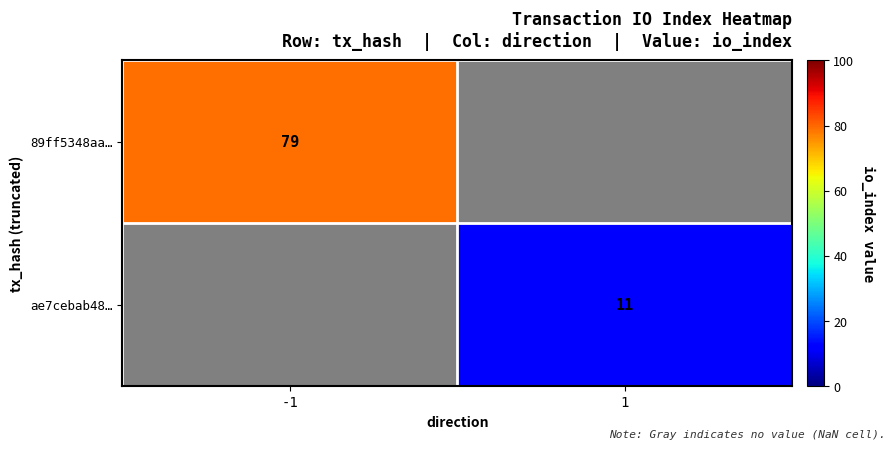

Is the value of ae7cebab48… at -1 greater than the value of 89ff5348aa… at -1?

No